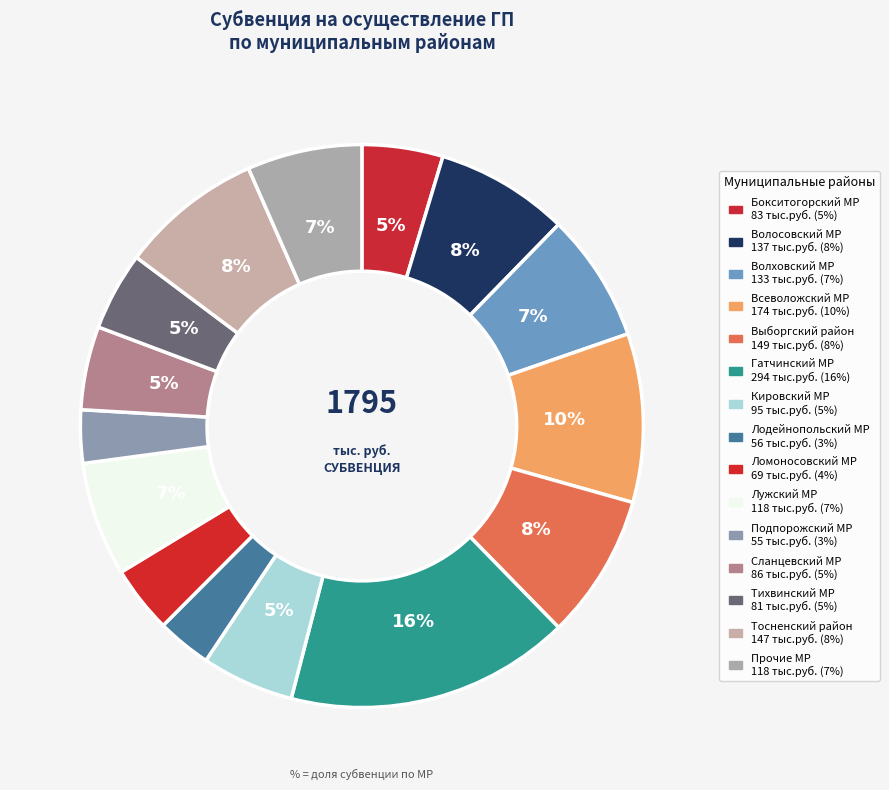

How many segments does this pie chart have?

15